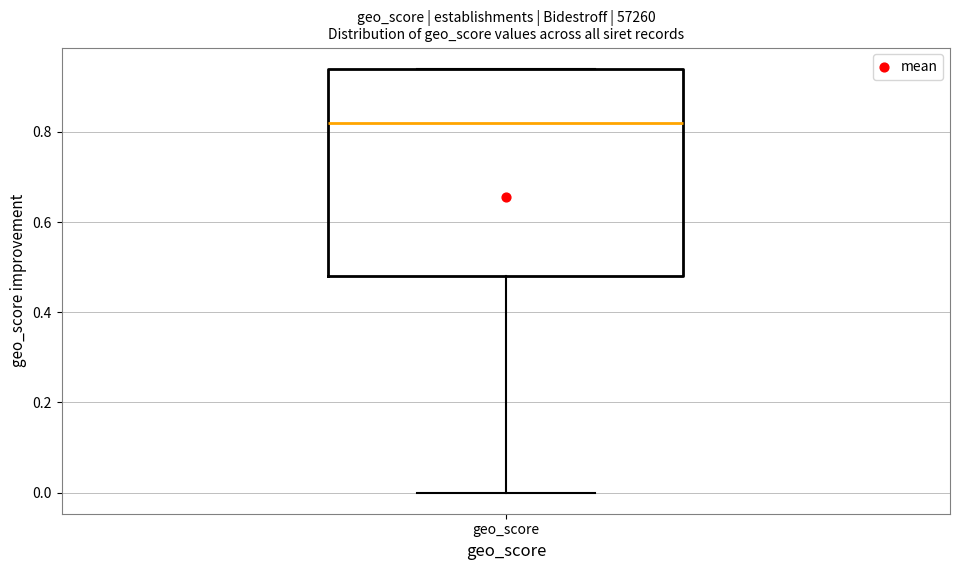

Read this box plot against the y-axis: the position of the median line, the range covered by the box, and the ends of both whiskers. The values are not printed on the chart, so give them approximately, as read against the axis.

median 0.82, box 0.48 to 0.94, whiskers 0.00 to 0.94